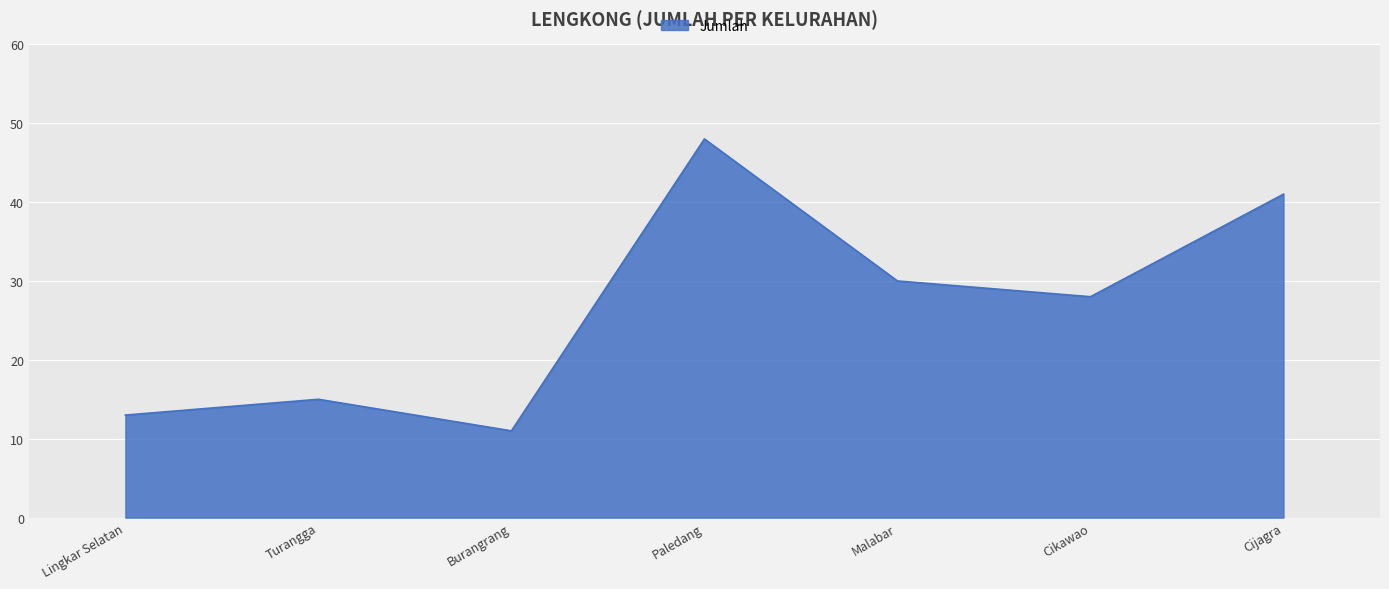

Reading left to right, transcribe all the data shown in this chart.

Lingkar Selatan=13	Turangga=15	Burangrang=11	Paledang=48	Malabar=30	Cikawao=28	Cijagra=41